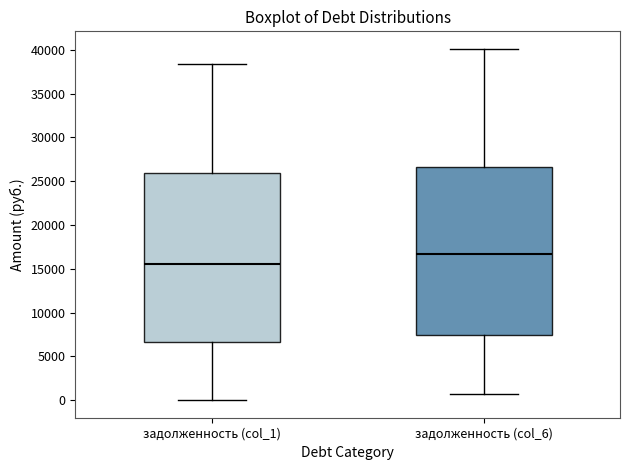

Which box's median line is the highest?

задолженность (col_6)